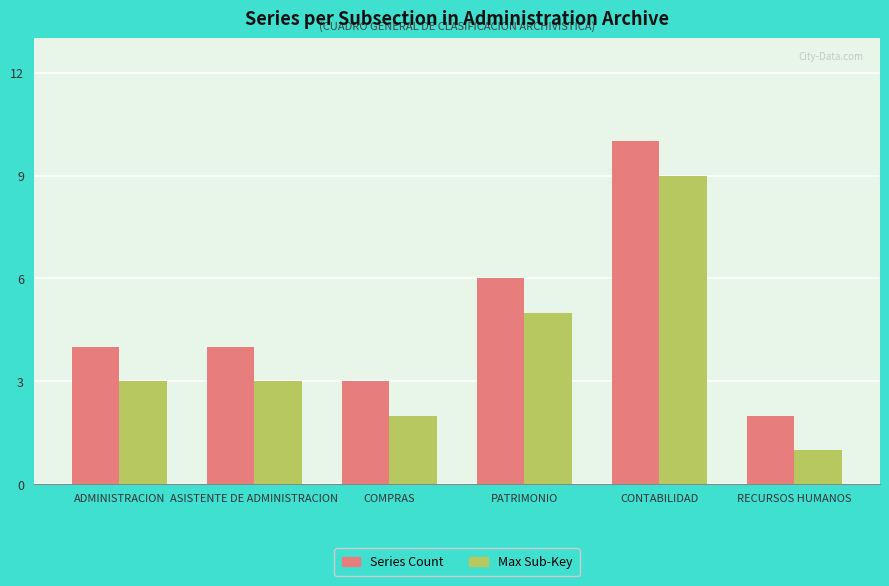

Count the number of categories in the chart.

6